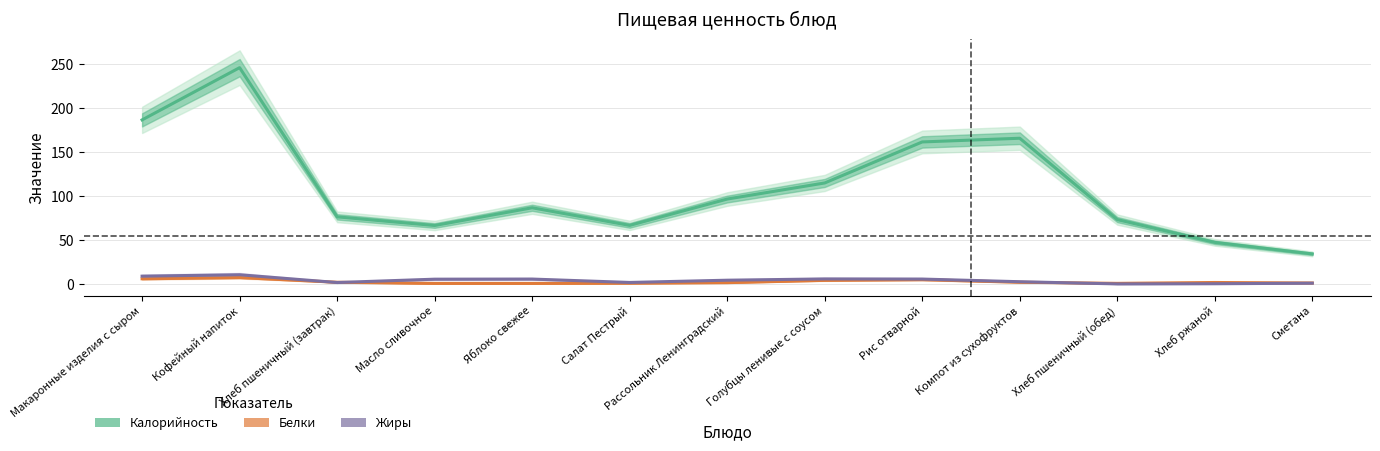

What position from the left is Макаронные изделия с сыром?

1